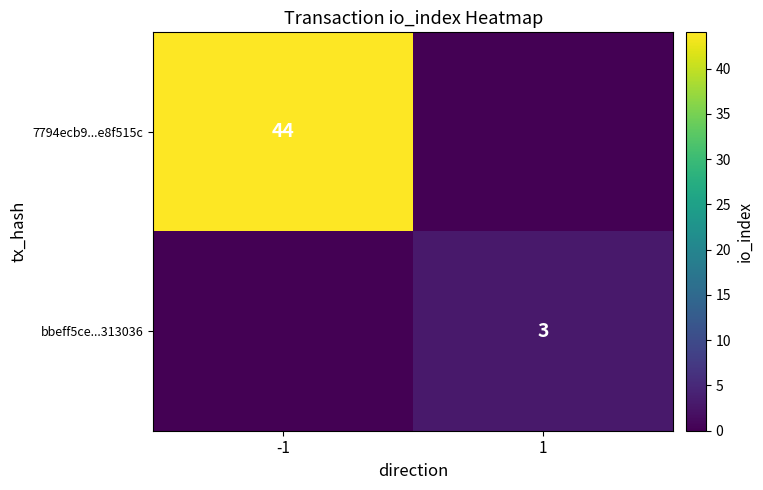

The value of 7794ecb9...e8f515c at -1 is 44. True or false?

True